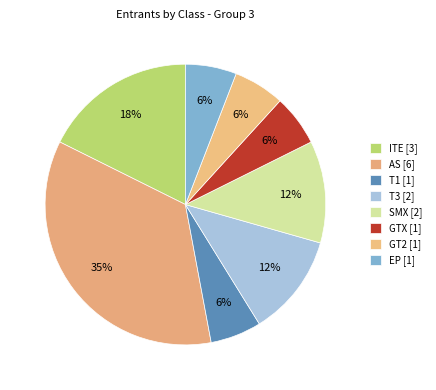

How many segments does this pie chart have?

8